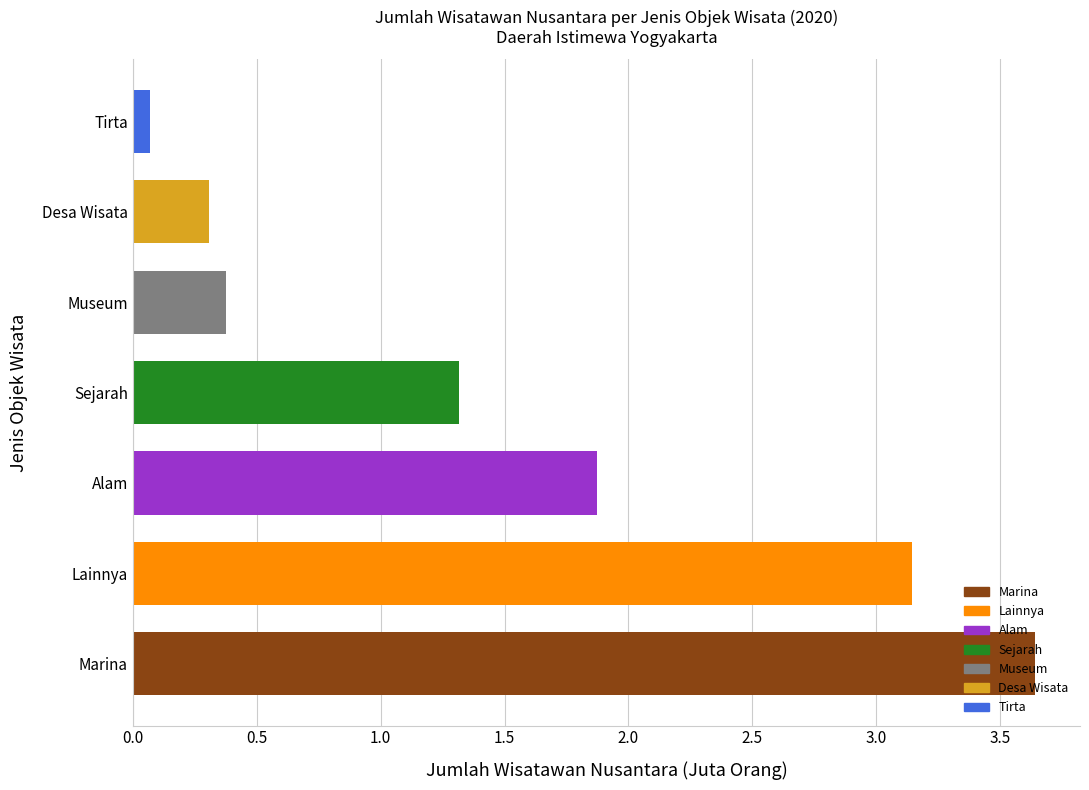

True or false: the data shows 1.9 at Alam.

True